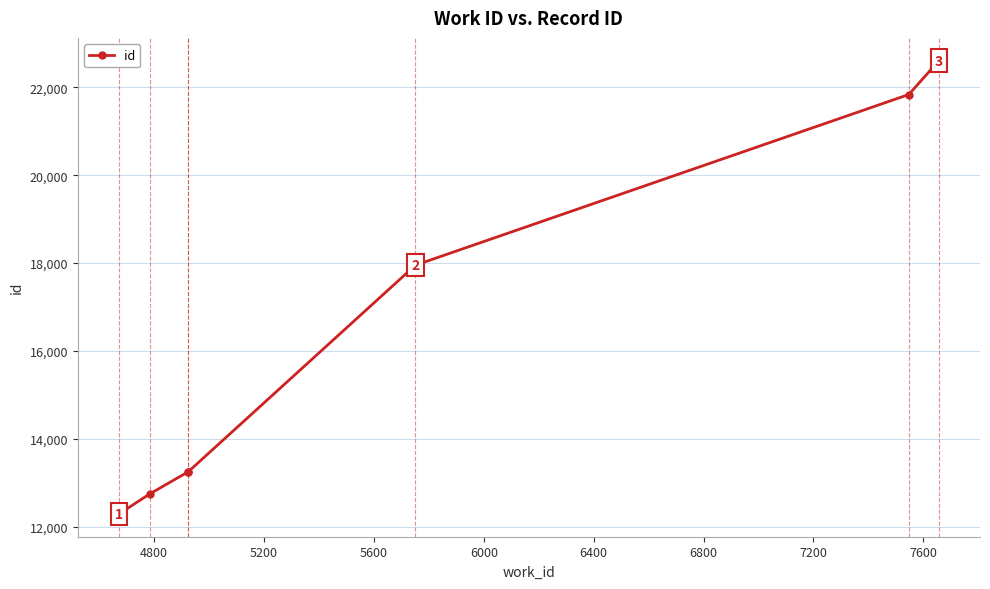

What is the minimum value shown in the chart?

12287